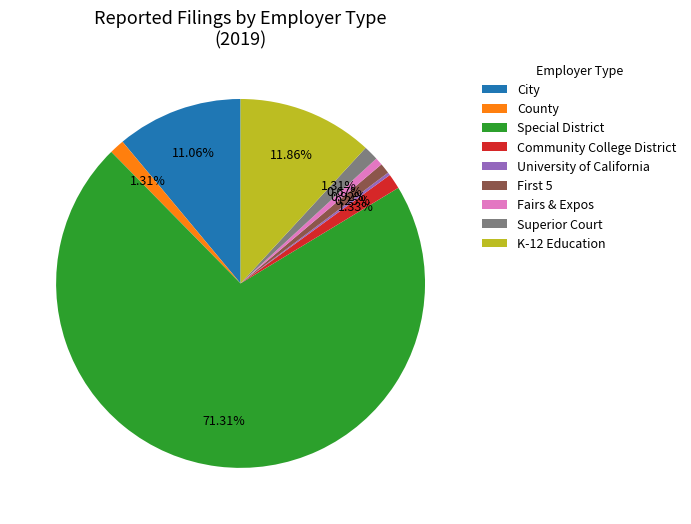

What percentage is the Fairs & Expos slice, to the nearest percent?

1%